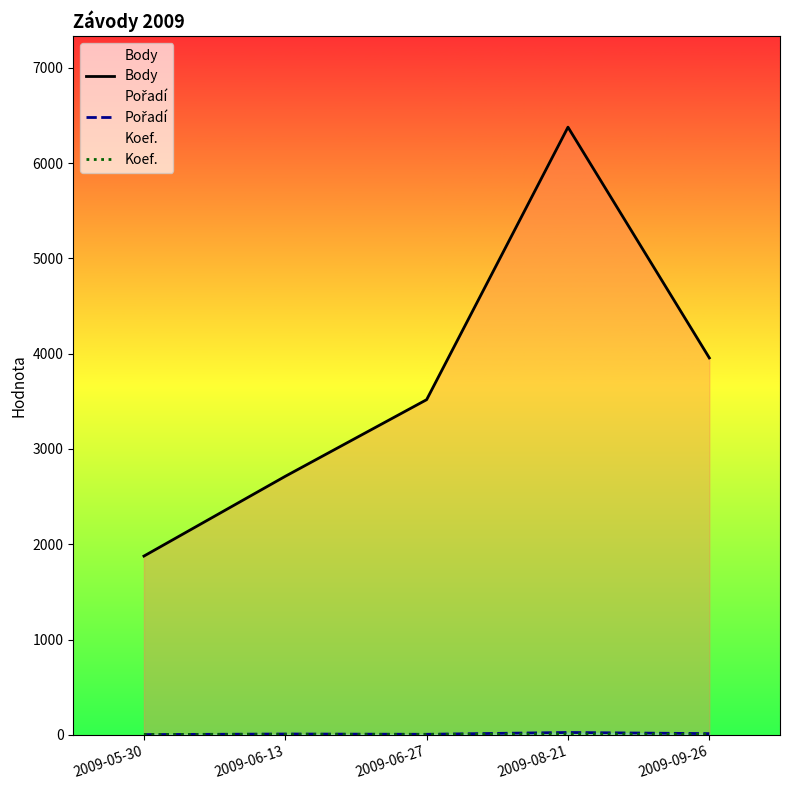

True or false: Koef. and Body cross at least once.

False